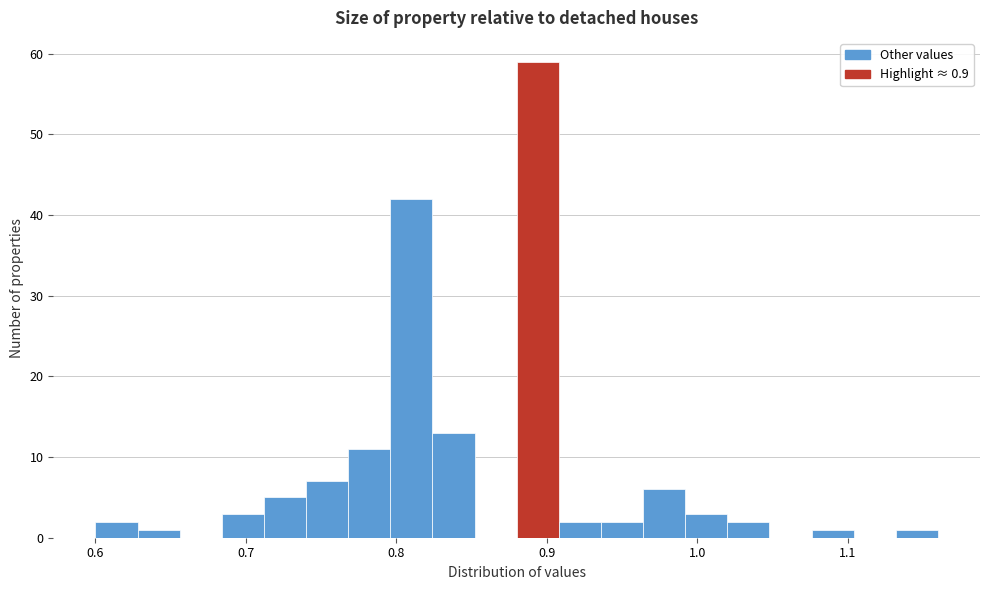

Read against the x-axis, roughly where is the centre of the tallest bar?

0.89